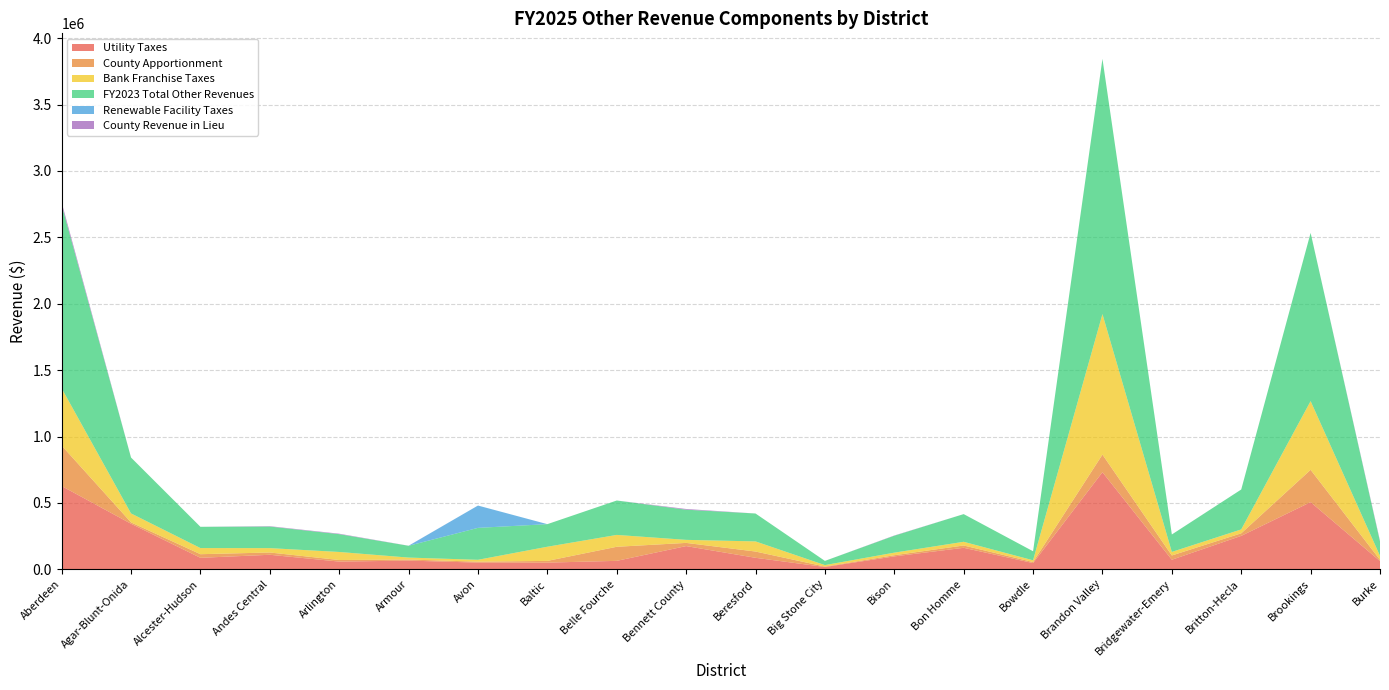

Reading left to right, transcribe all the data shown in this chart.

Utility Taxes: 627251.6	343203.0	86700.9	109544.0	58302.9	65725.3	50496.8	50483.3	63814.0	174978.0	86796.3	17477.3	97402.0	162108.8	47057.0	731572.0	72166.8	251951.4	506005.0	62159.1
County Apportionment: 304768.9	10166.8	27221.8	17207.5	11789.4	8217.8	7078.6	13007.5	105921.0	24064.2	47152.7	3452.0	8744.8	17426.1	7826.3	132470.4	32193.8	19160.3	243362.9	9431.1
Bank Franchise Taxes: 431000.4	67516.8	46177.4	32878.0	60587.4	14522.7	14198.8	106609.0	89387.1	22850.8	76232.2	10811.2	19484.7	27815.2	13167.9	1058180.7	26731.0	29434.5	517585.3	29842.3
FY2023 Total Other Revenues: 1381919.7	420886.5	160100.1	162462.8	134183.6	88874.5	240414.2	170099.9	259122.1	227263.0	210181.2	31740.5	127434.2	208497.8	68051.2	1922223.1	131250.4	300546.3	1266953.3	107627.3
Renewable Facility Taxes: 0.0	0.0	0.0	0.0	0.0	0.0	168133.0	0.0	0.0	0.0	0.0	0.0	0.0	0.0	0.0	0.0	0.0	0.0	0.0	0.0
County Revenue in Lieu: 18898.8	0.0	0.0	2833.3	3504.0	408.8	0.0	0.0	0.0	5370.0	0.0	0.0	1802.7	0.0	0.0	0.0	158.8	0.0	0.0	6194.8